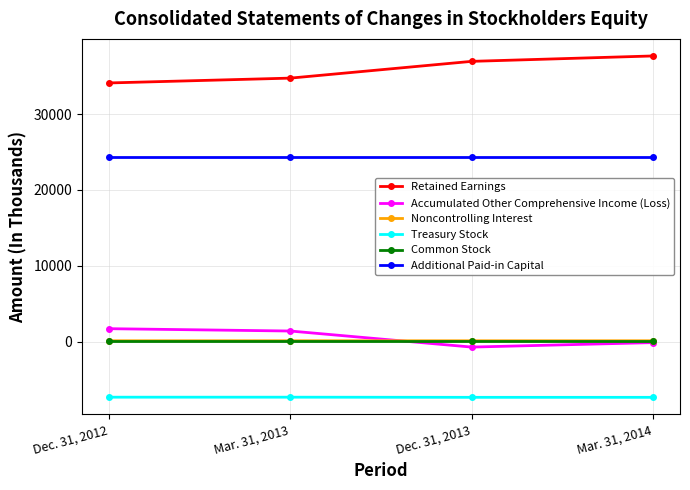

True or false: Retained Earnings has a value of 34101 at Dec. 31, 2012.

True